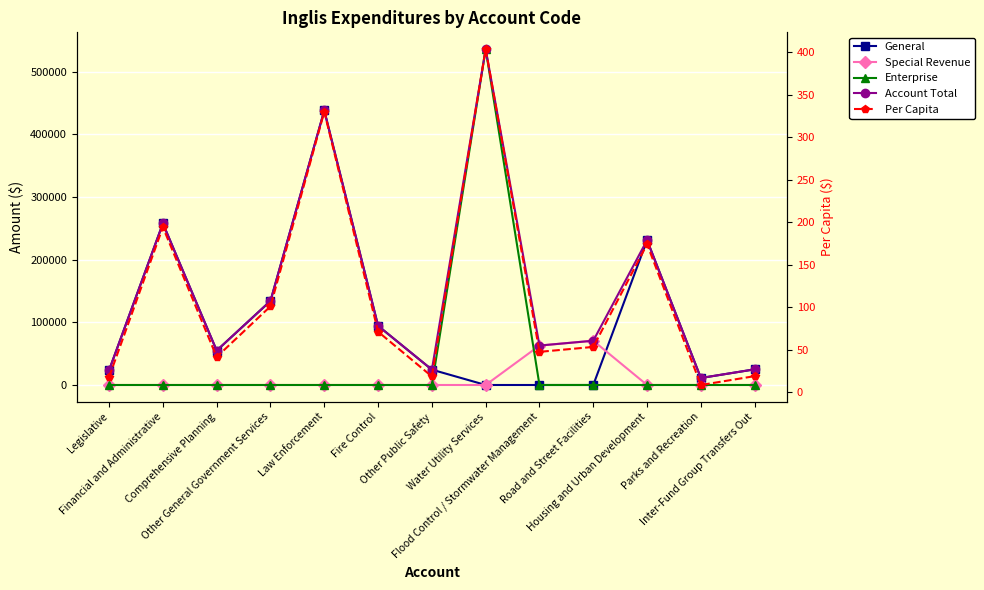

True or false: Special Revenue has a value of 0.0 at Parks and Recreation.

True